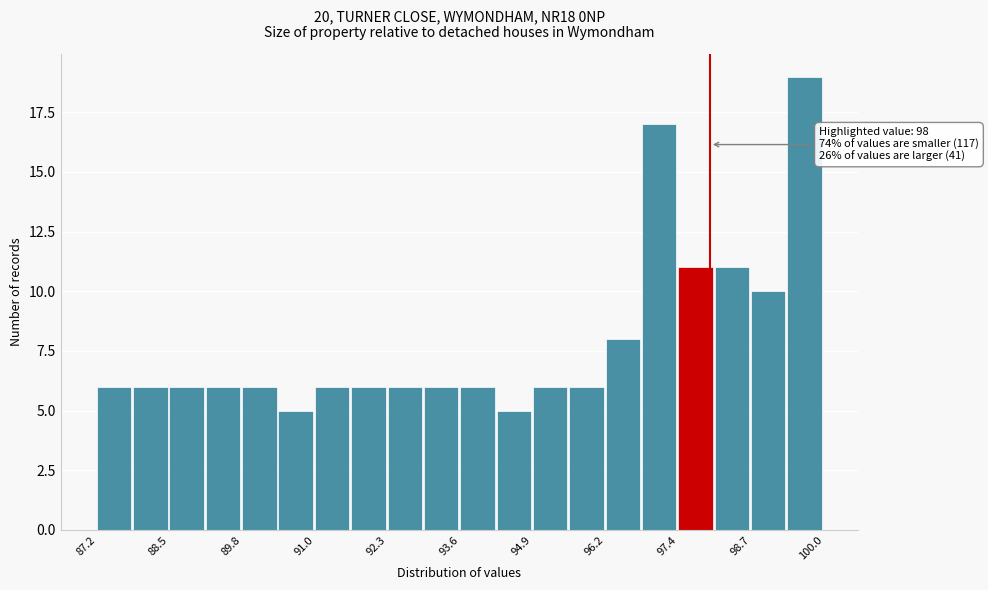

Around what value on the x-axis is the tallest bar? Give the approximate position of its centre, as read against the axis.

99.6